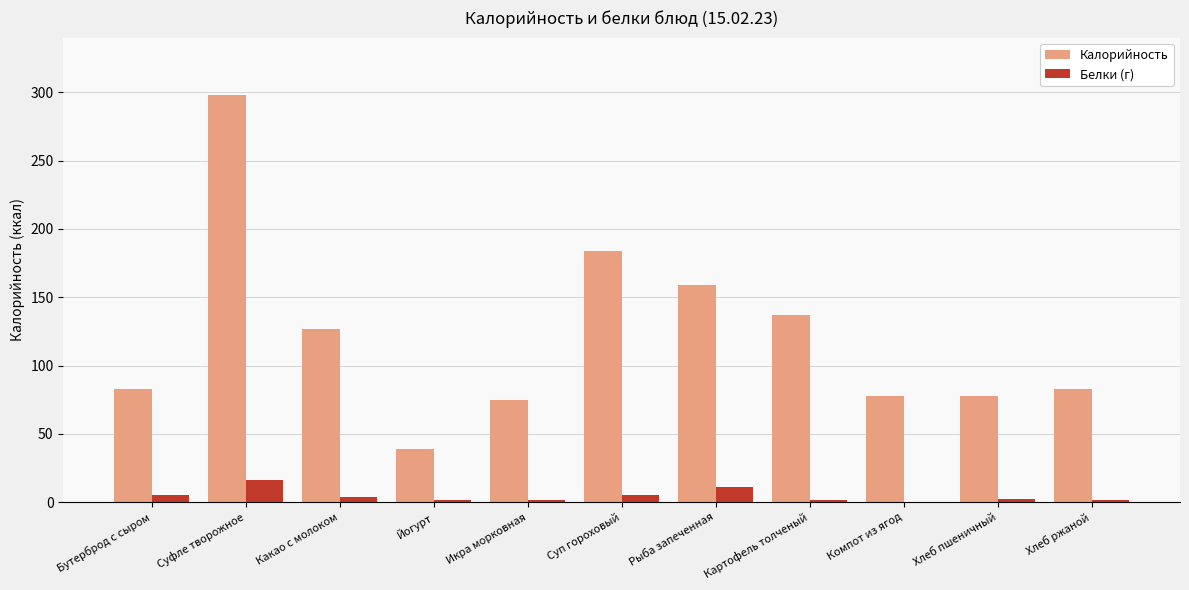

At which label does Калорийность reach its peak?

Суфле творожное